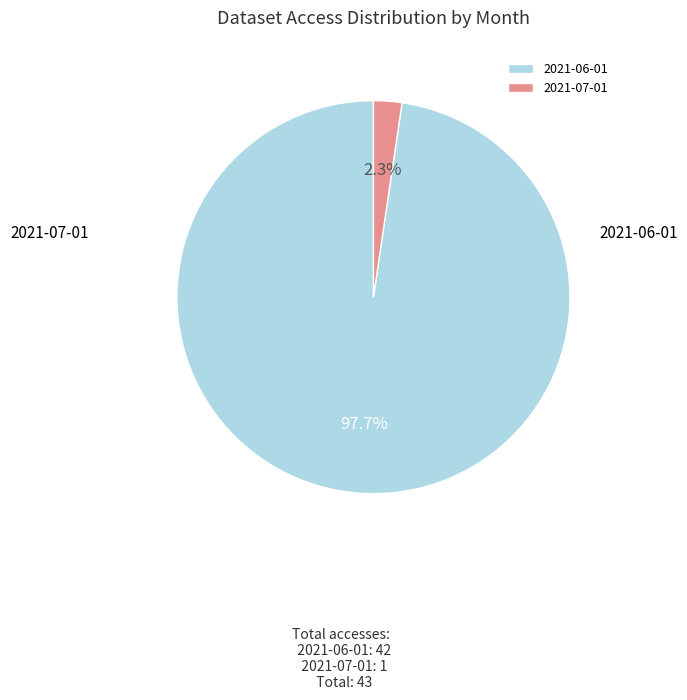

Is it true that 2021-06-01 is 98% of the pie?

True